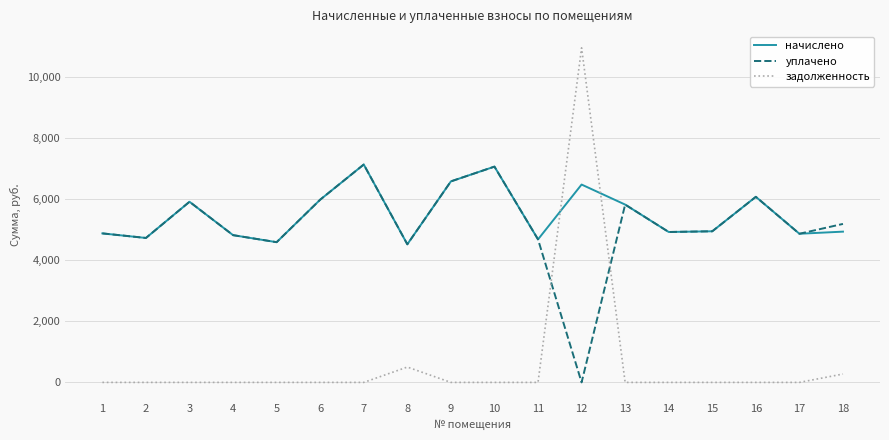

Where is уплачено nearest to the value 3571?

8